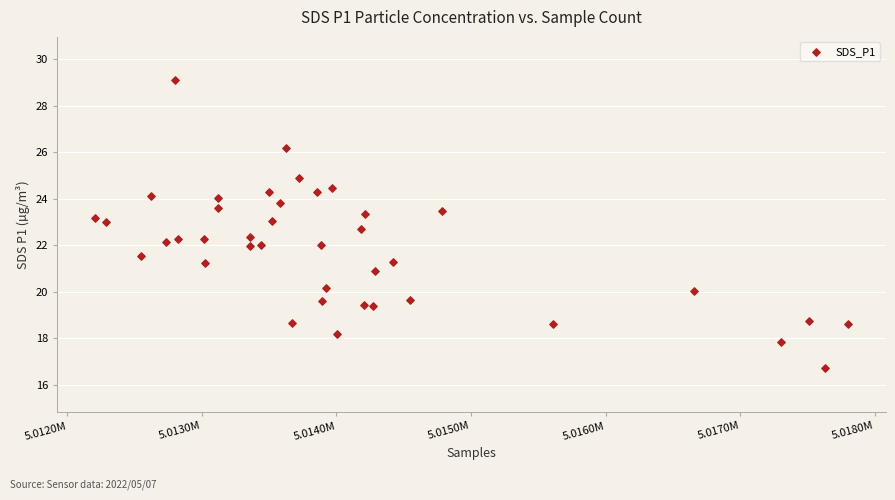

What is the range of Y values (max minus min)?

12.4